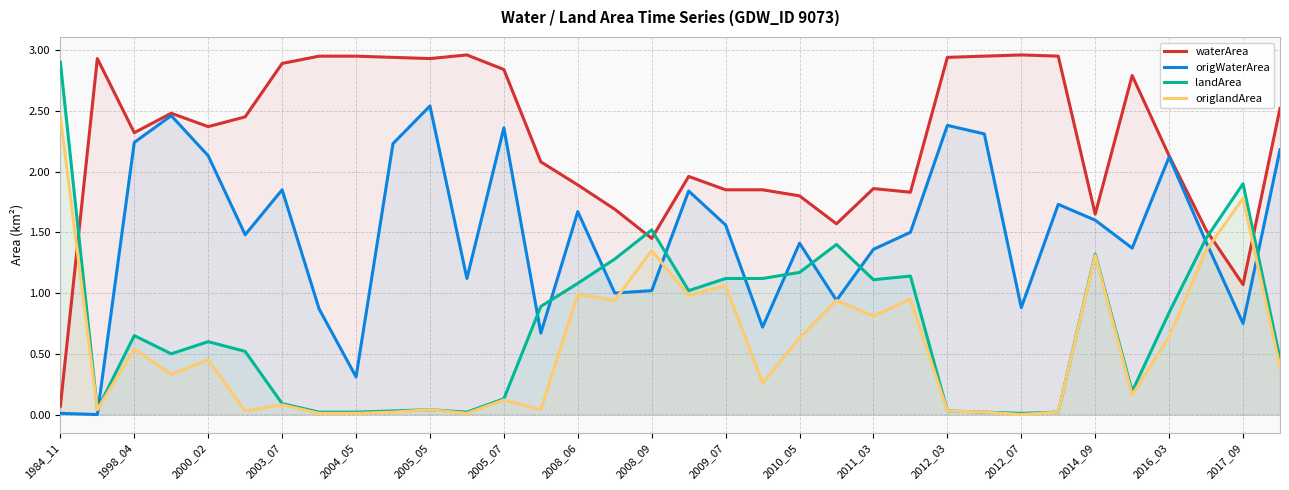

True or false: landArea has a value of 1.9 at 19.

False